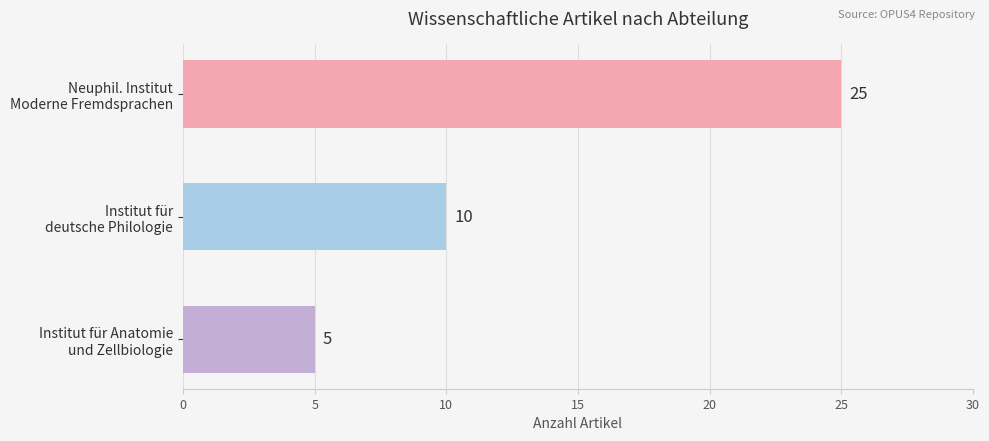

What is the value of the 2nd bar from the top?

10